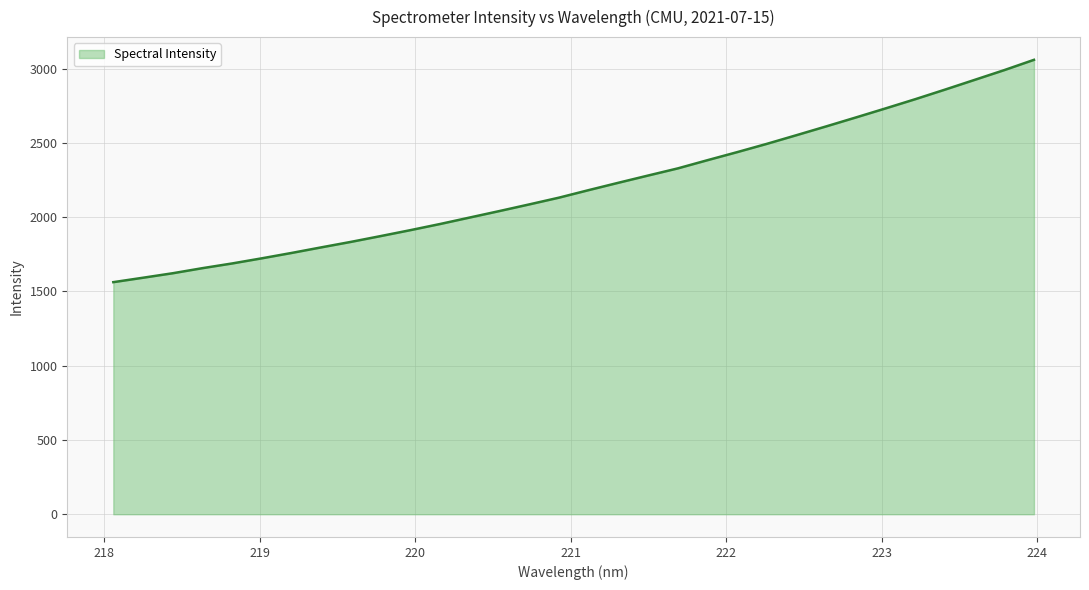

What is the smallest value displayed?

1562.5